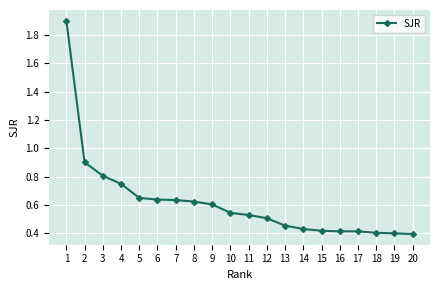

Where is the data nearest to the value 1?

2